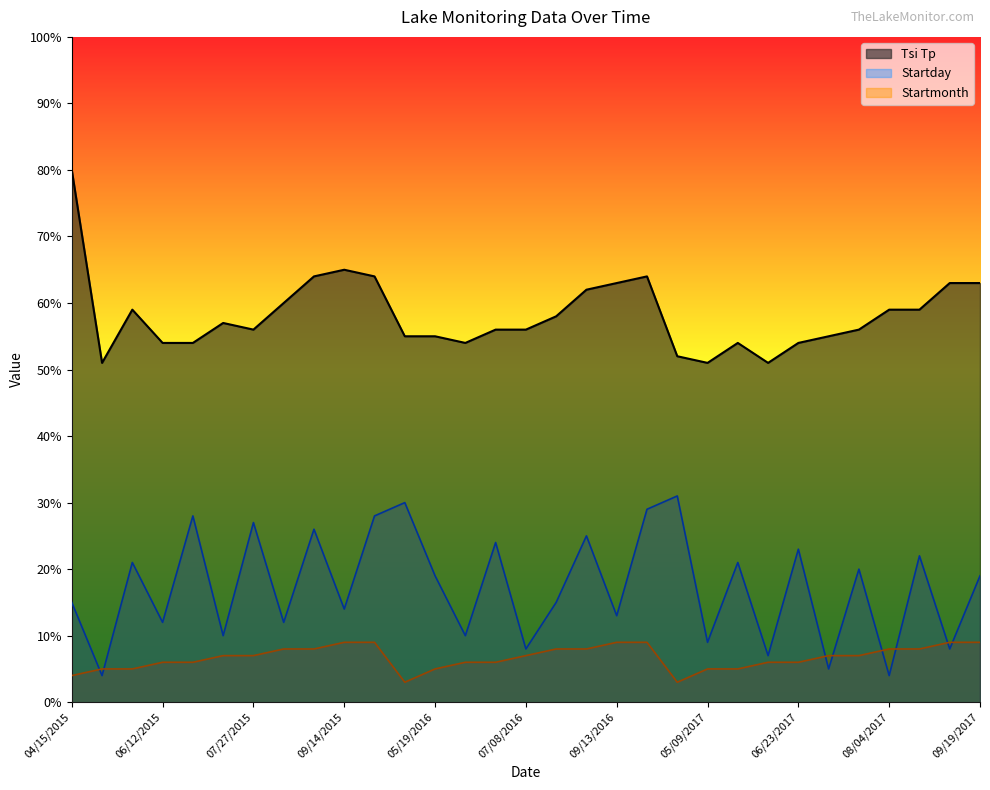

What position from the left is 09/13/2016?

19